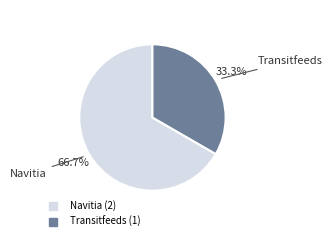

Count the number of slices in the pie.

2